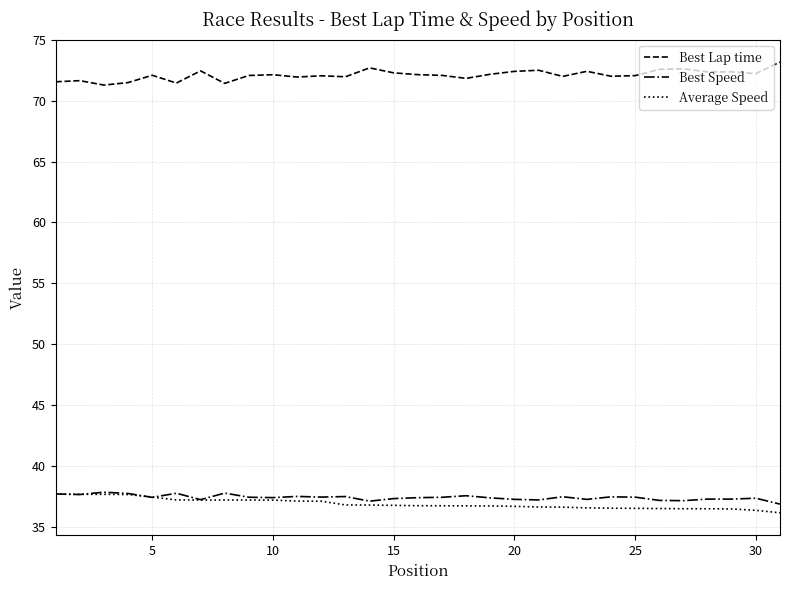

Which series has the largest total across all categories?

Best Lap time